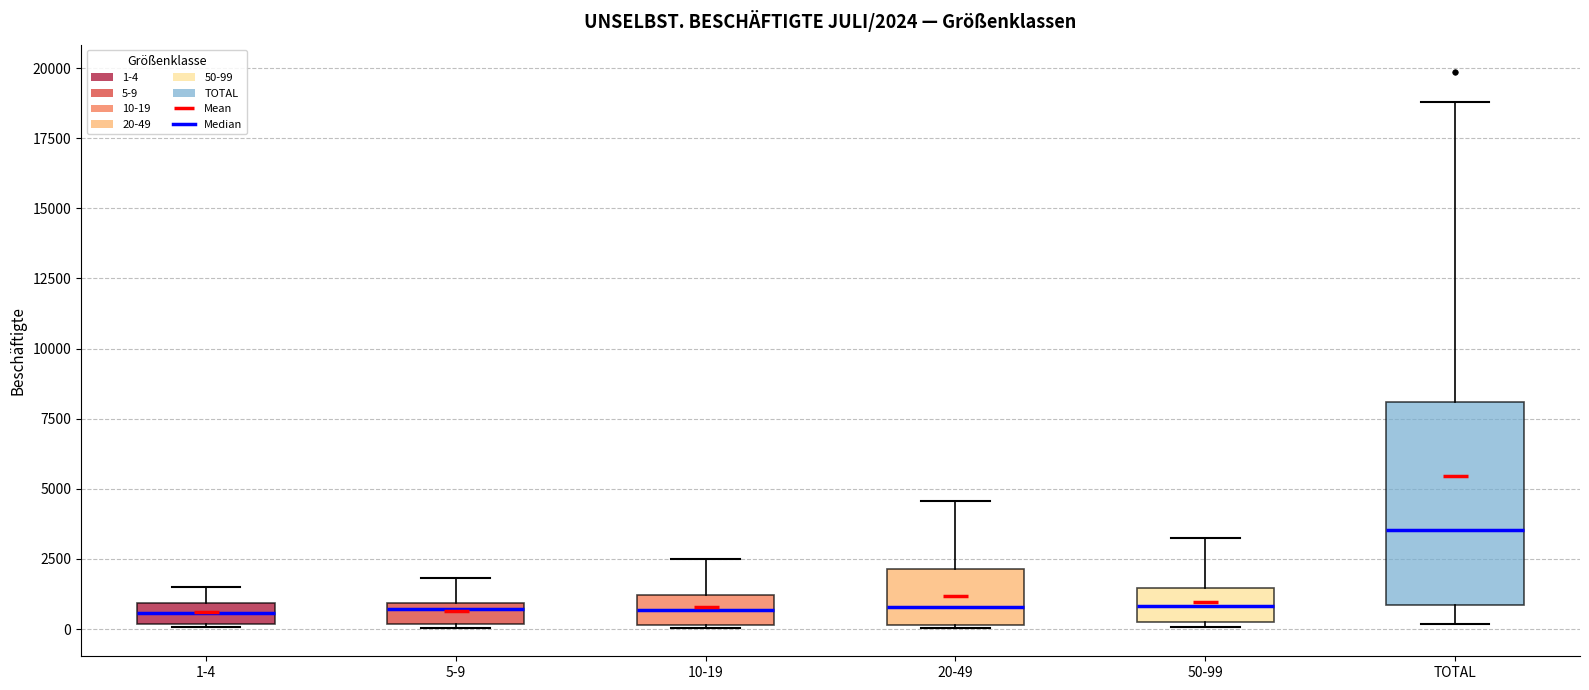

Which box's median line is the highest?

TOTAL